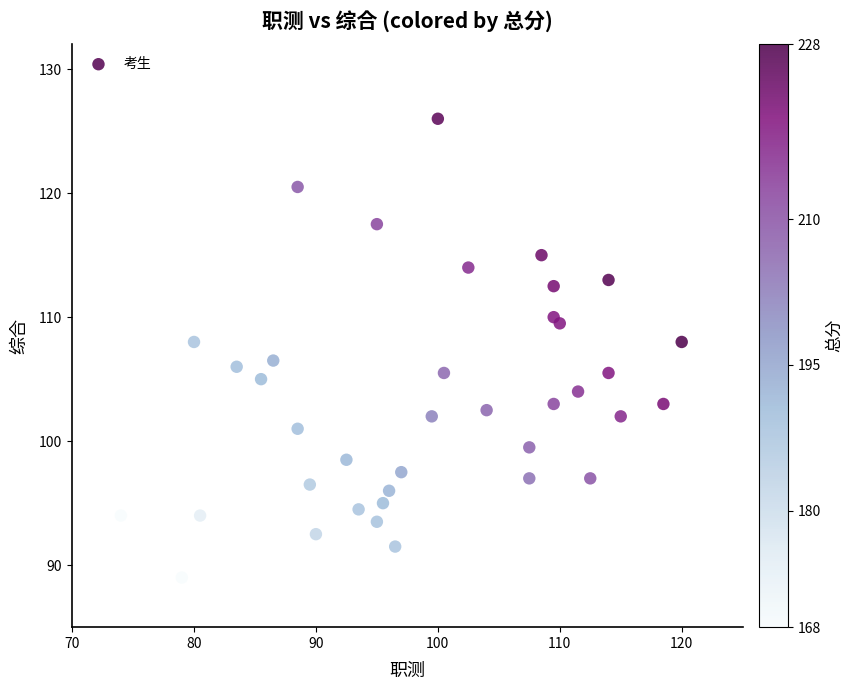

What Y value in the scatter plot is closest to 107?

106.5